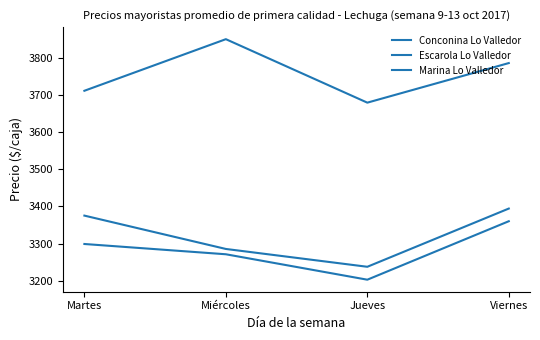

At how many categories does at least one series exceed 3760?

2